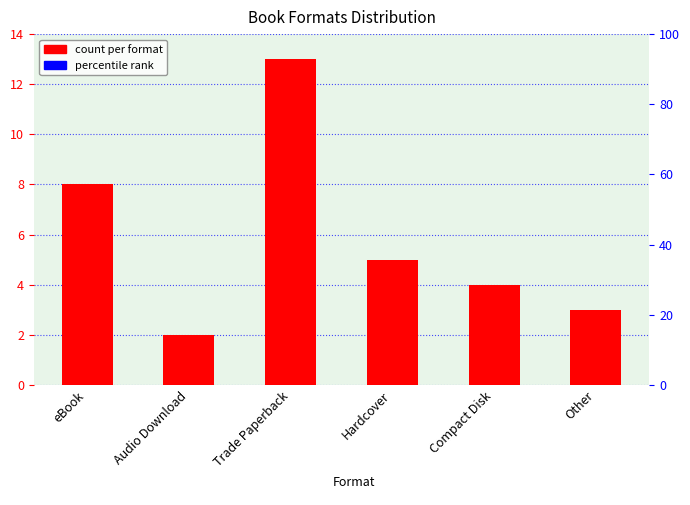

What is the difference between the maximum and minimum values?

11